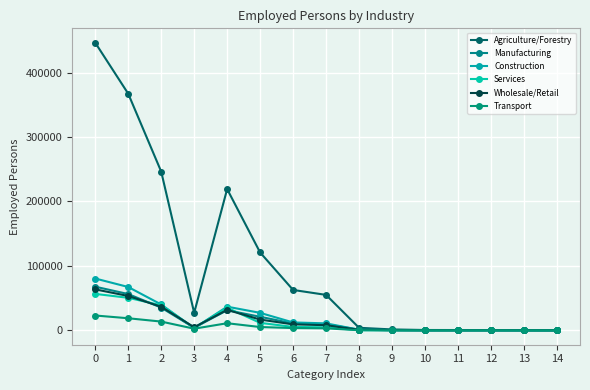

True or false: Services and Transport cross at least once.

True